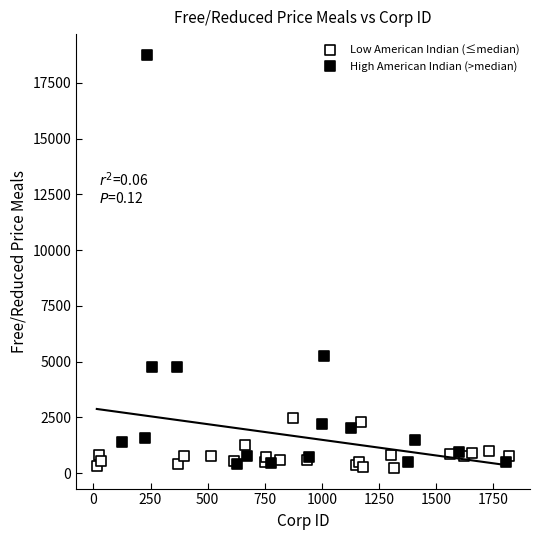

Which series contains the highest Y value?

High American Indian (>median)